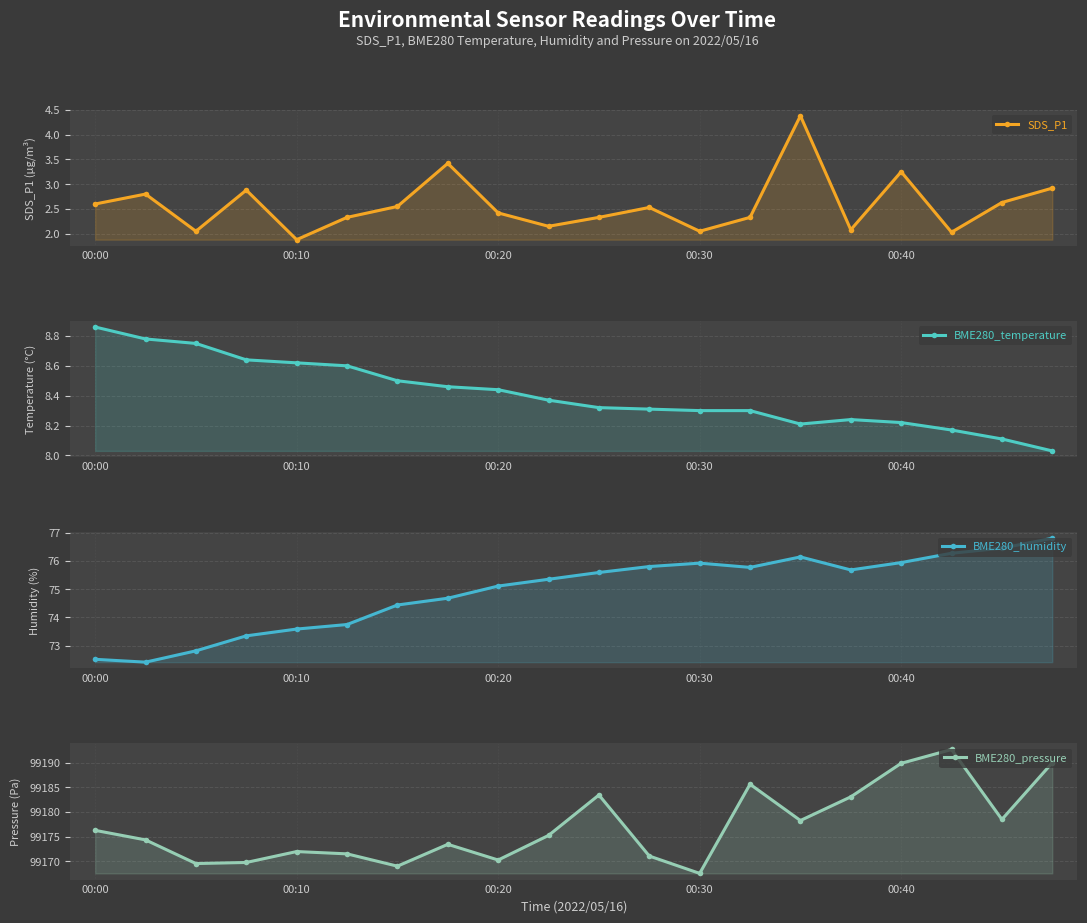

Reading right to left, extract all data points from this chart.

SDS_P1: 2.9	2.6	2.0	3.2	2.1	4.4	2.3	2.0	2.5	2.3	2.1	2.4	3.4	2.5	2.3	1.9	2.9	2.0	2.8	2.6
BME280_temperature: 8.0	8.1	8.2	8.2	8.2	8.2	8.3	8.3	8.3	8.3	8.4	8.4	8.5	8.5	8.6	8.6	8.6	8.8	8.8	8.9
BME280_humidity: 76.8	76.5	76.3	75.9	75.7	76.1	75.8	75.9	75.8	75.6	75.3	75.1	74.7	74.4	73.8	73.6	73.3	72.8	72.4	72.5
BME280_pressure: 99190.0	99178.5	99192.7	99189.9	99183.1	99178.3	99185.7	99167.5	99171.1	99183.5	99175.2	99170.2	99173.4	99169.0	99171.5	99172.0	99169.8	99169.5	99174.3	99176.3